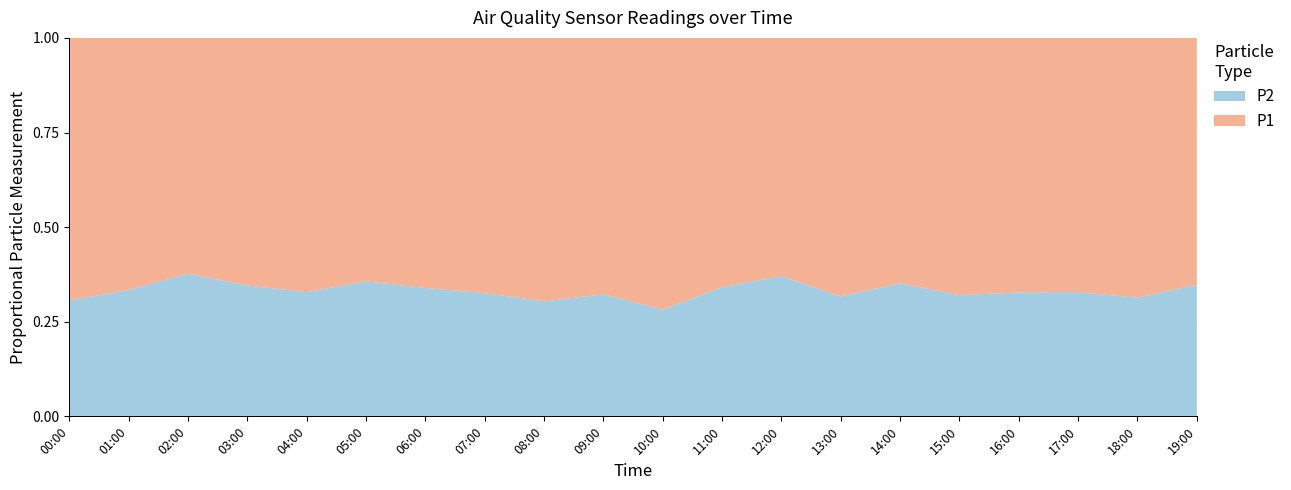

Reading left to right, transcribe all the data shown in this chart.

P1: 00:00=50.0	01:00=41.7	02:00=40.2	03:00=38.8	04:00=58.2	05:00=30.7	06:00=35.3	07:00=51.5	08:00=61.6	09:00=67.2	10:00=51.7	11:00=30.4	12:00=27.8	13:00=42.8	14:00=27.1	15:00=35.8	16:00=35.4	17:00=28.2	18:00=35.1	19:00=35.3
P2: 00:00=22.1	01:00=20.9	02:00=24.3	03:00=20.5	04:00=28.4	05:00=17.0	06:00=18.1	07:00=24.9	08:00=26.9	09:00=32.0	10:00=20.3	11:00=15.7	12:00=16.4	13:00=19.9	14:00=14.7	15:00=16.9	16:00=17.2	17:00=13.8	18:00=16.0	19:00=18.8